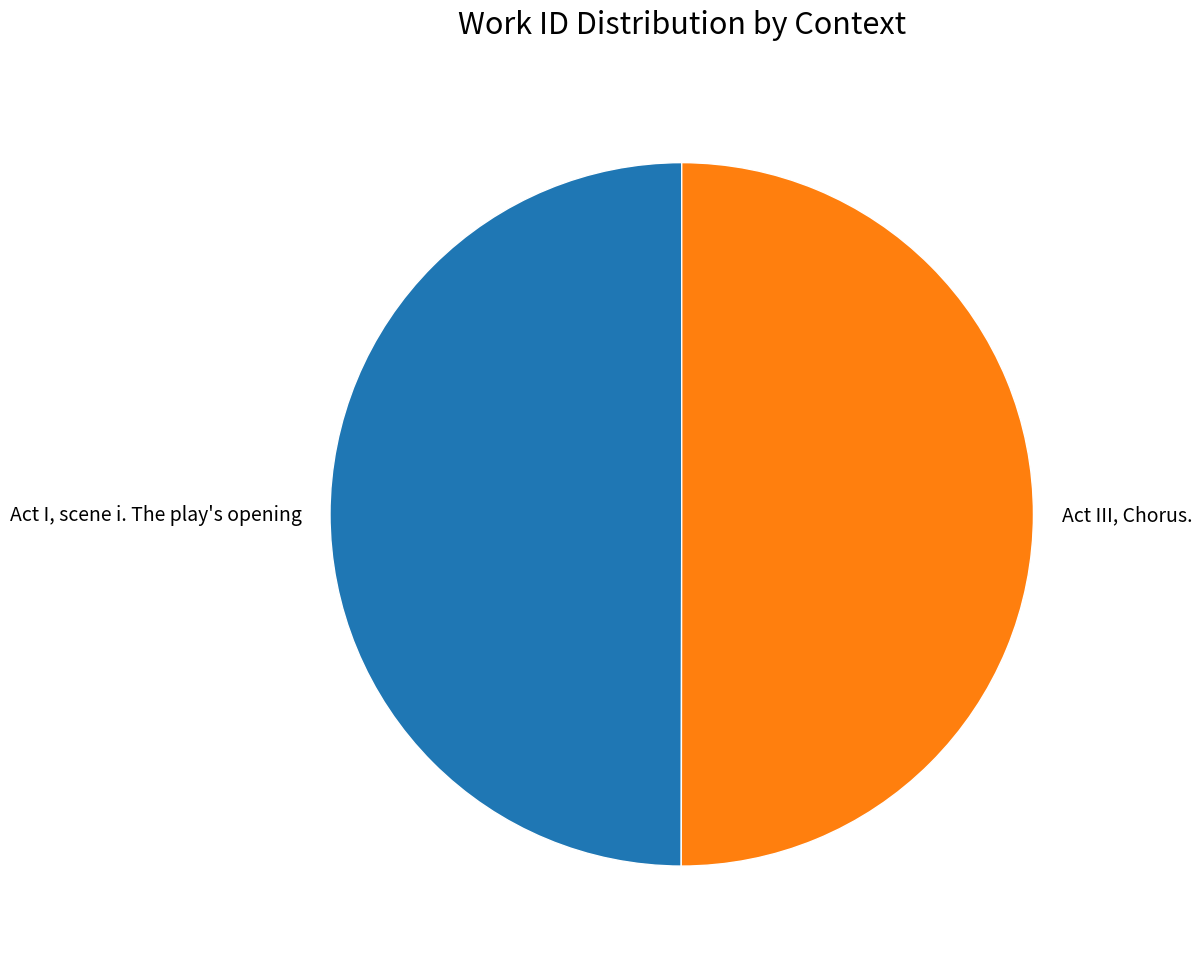

Is it true that Act I, scene i. The play's opening is 50% of the pie?

True